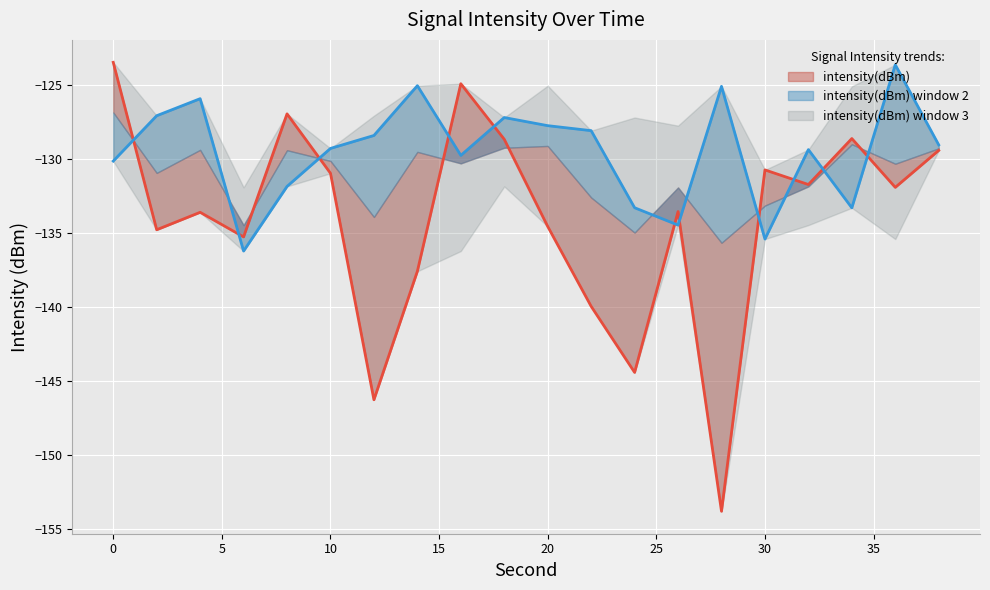

Does the chart display data point markers on the line(s)?

No